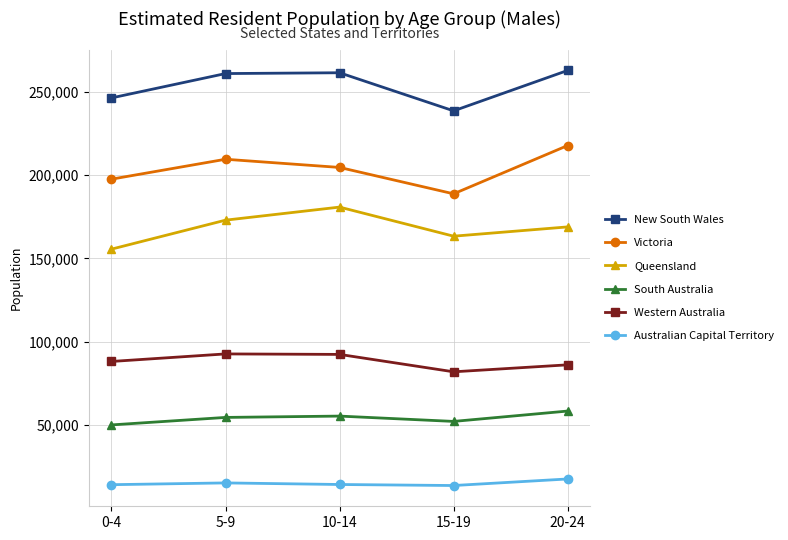

Rank the series by their maximum value, from highest to lowest.

New South Wales, Victoria, Queensland, Western Australia, South Australia, Australian Capital Territory